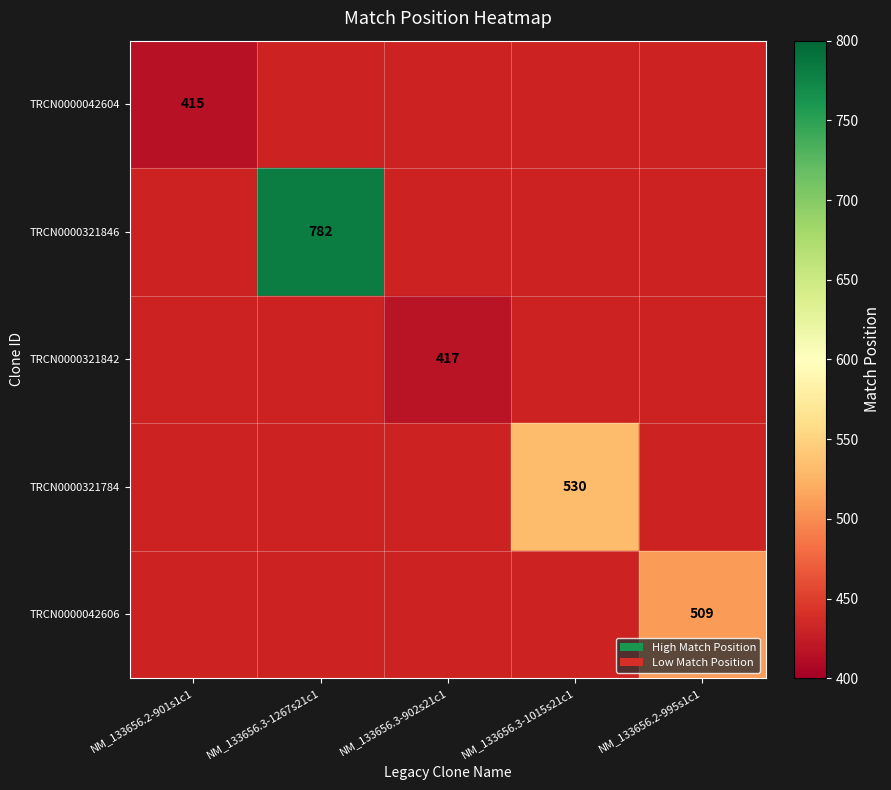

Rank the series at NM_133656.3-1267s21c1 from lowest to highest value.

TRCN0000042604, TRCN0000321842, TRCN0000321784, TRCN0000042606, TRCN0000321846